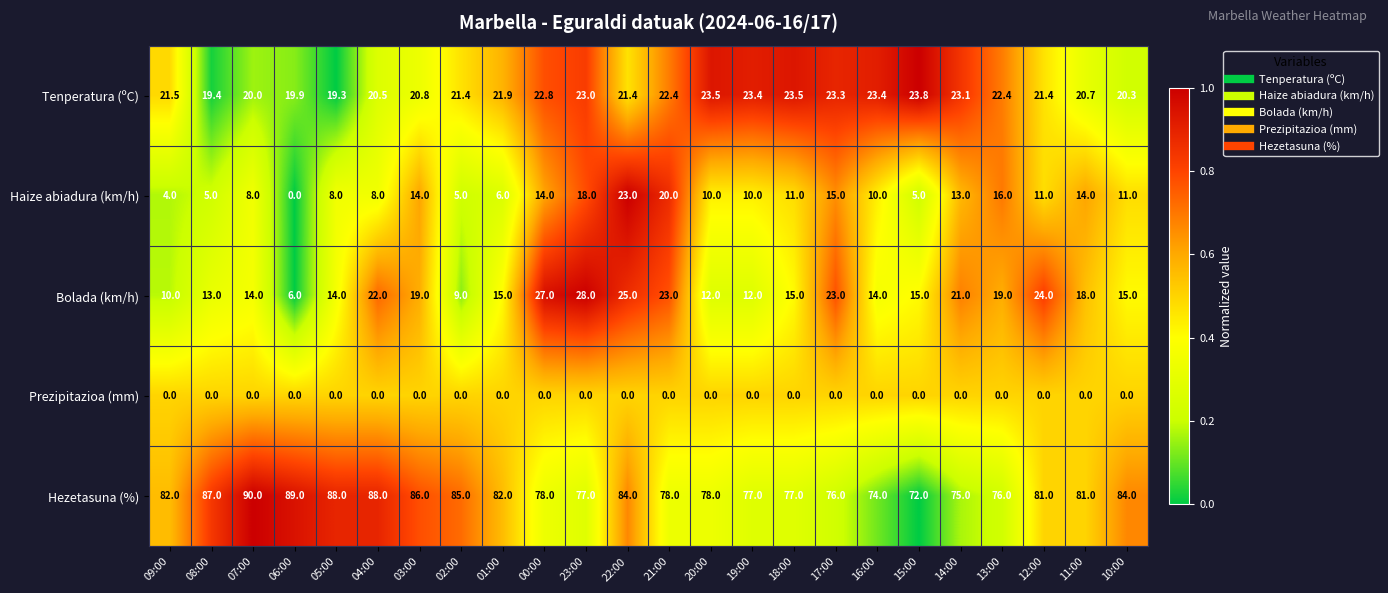

Which category has the highest value across all series?

07:00